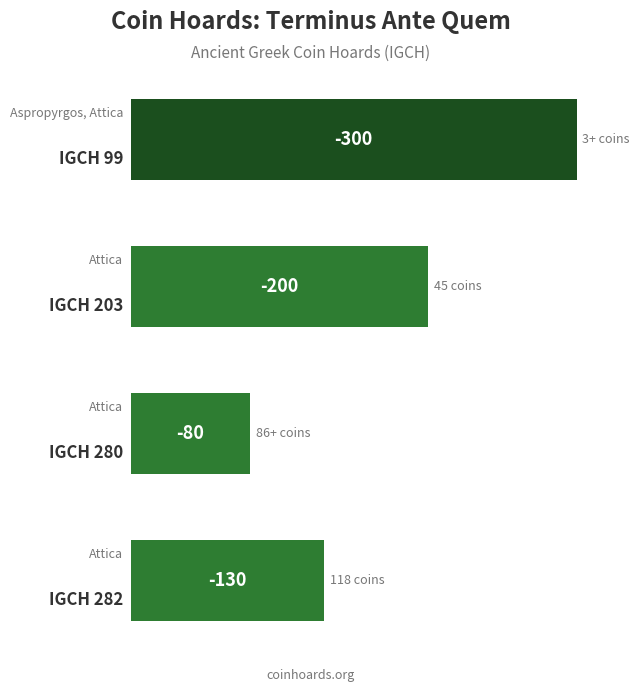

What is the greatest value displayed?

300